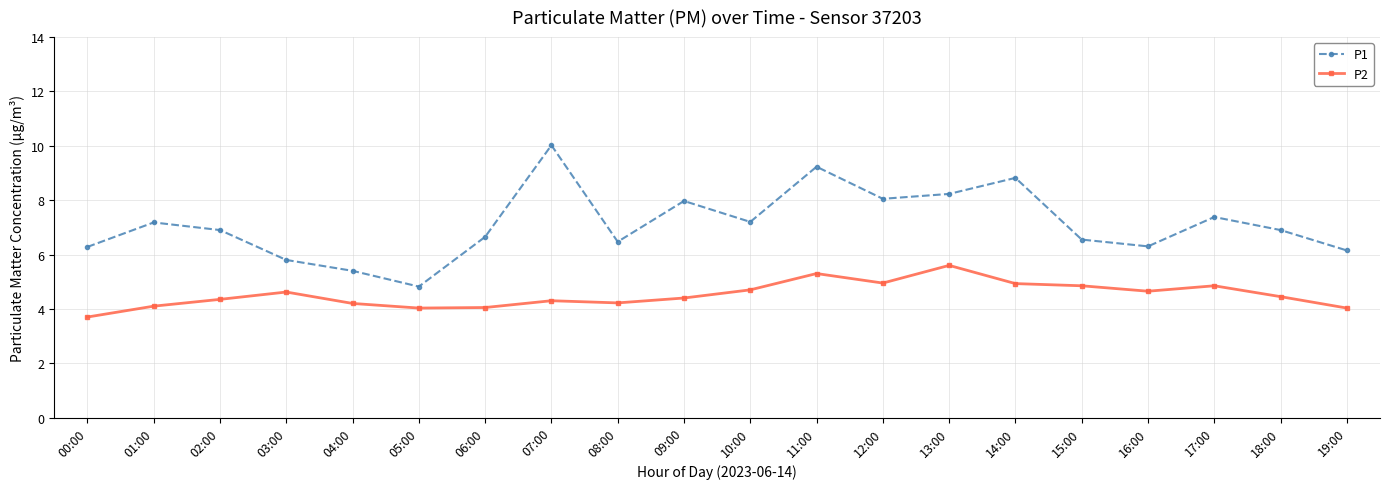

What is the difference between the P1 values at 17:00 and 00:00?

1.1